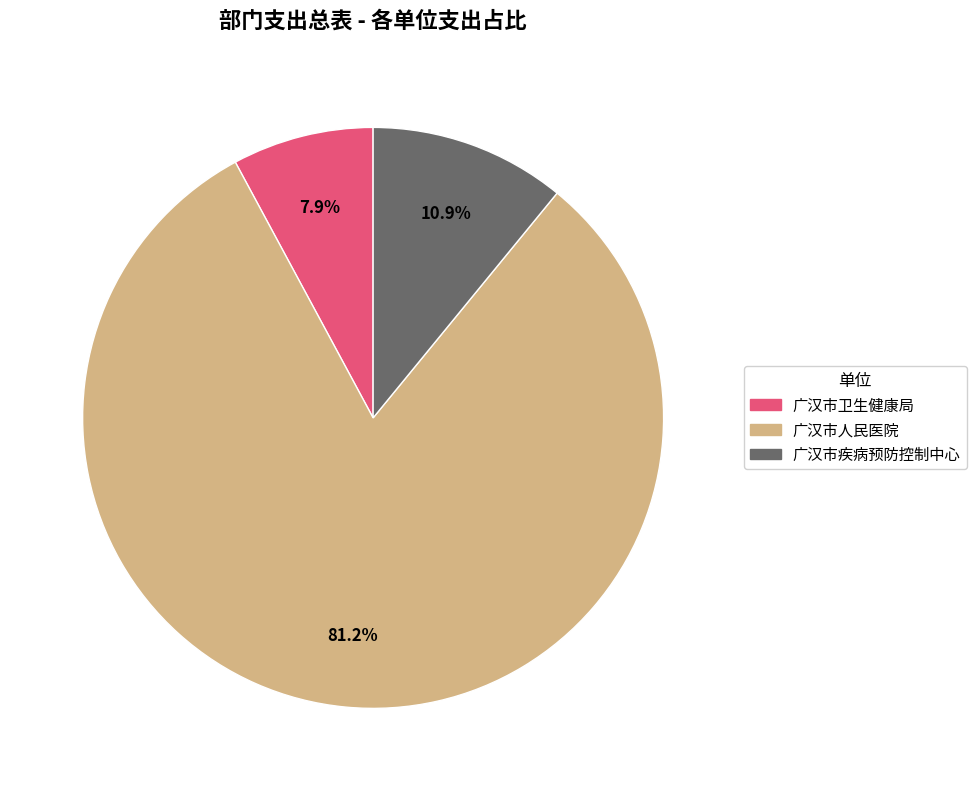

Rank the categories by value from highest to lowest.

广汉市人民医院, 广汉市疾病预防控制中心, 广汉市卫生健康局